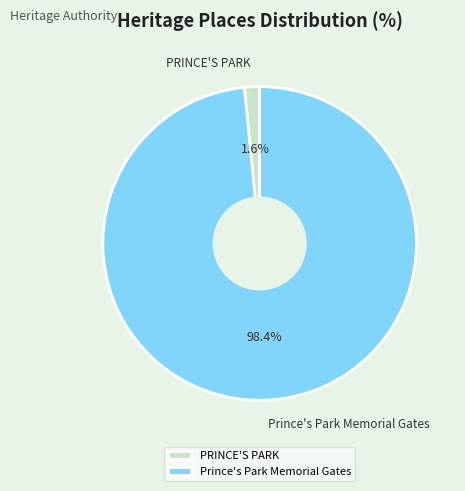

Is it true that Prince's Park Memorial Gates is 98% of the pie?

True